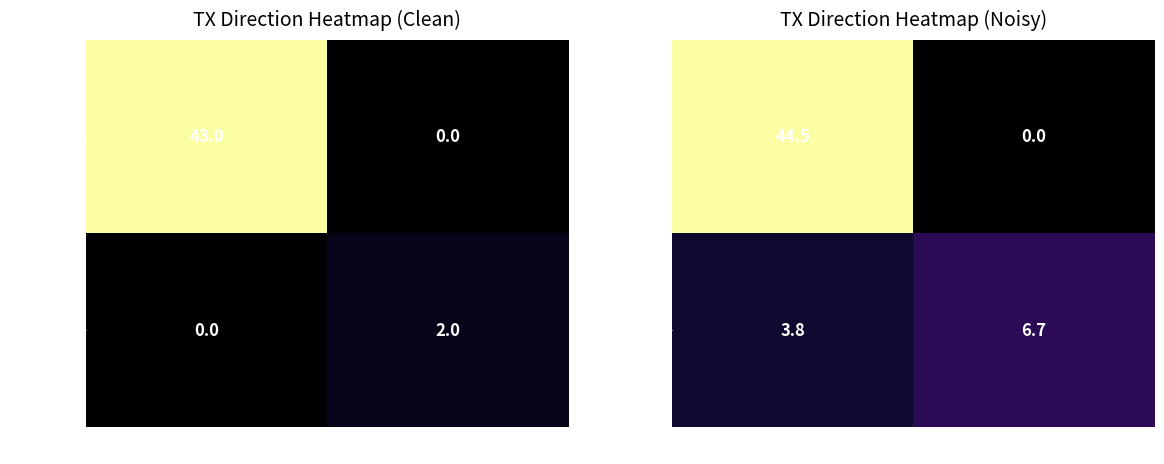

The f21e5c8f… series shows 21.3 at 1. True or false?

False